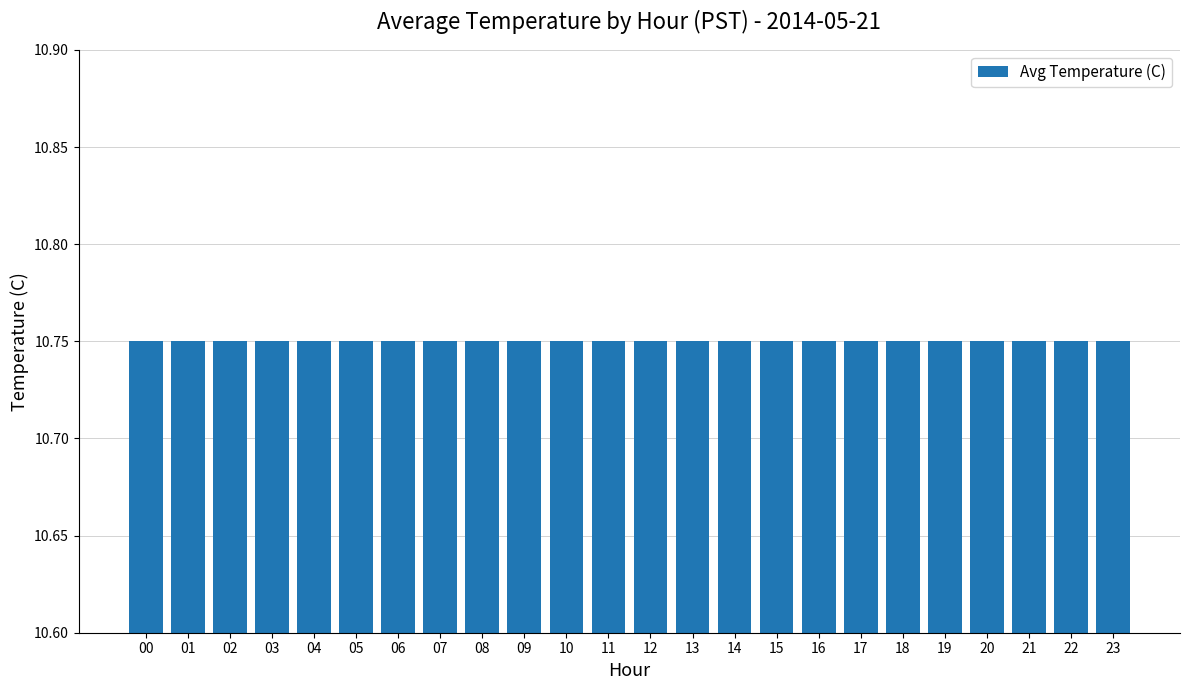

Rank the categories by value from highest to lowest.

23, 22, 21, 20, 19, 18, 17, 16, 15, 14, 13, 12, 11, 10, 9, 8, 7, 6, 5, 4, 3, 2, 1, 0